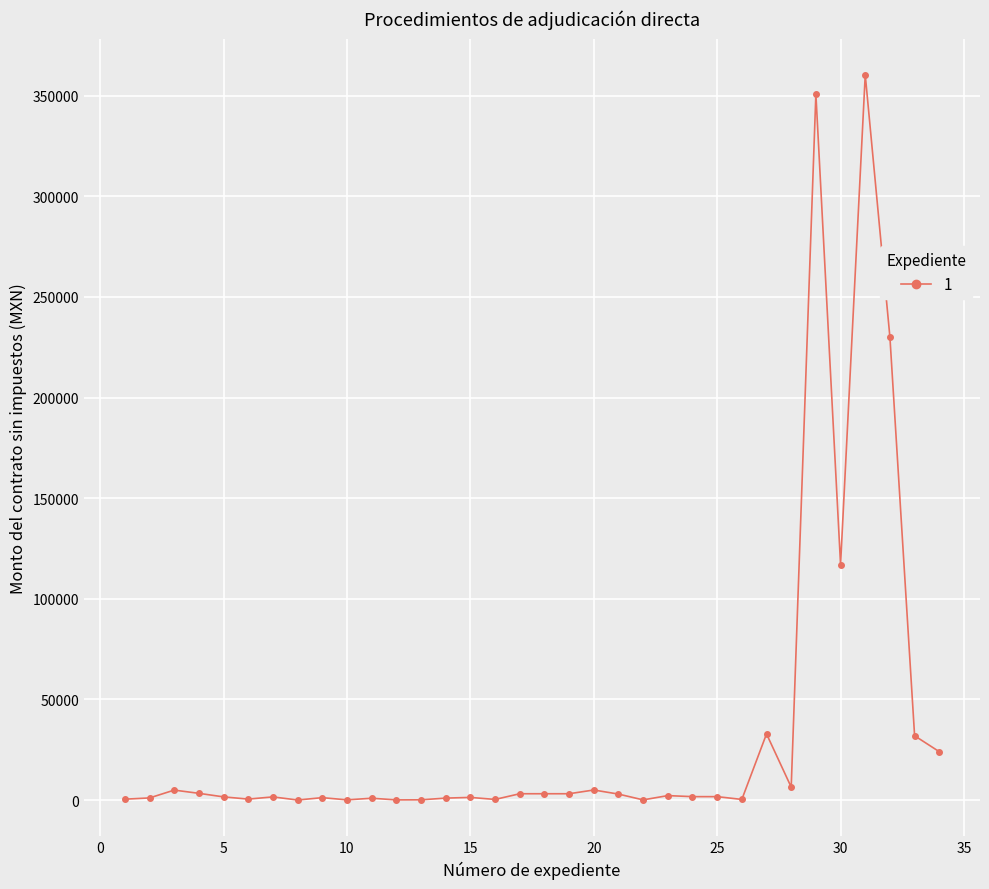

What is the sum of all values?

1196237.9